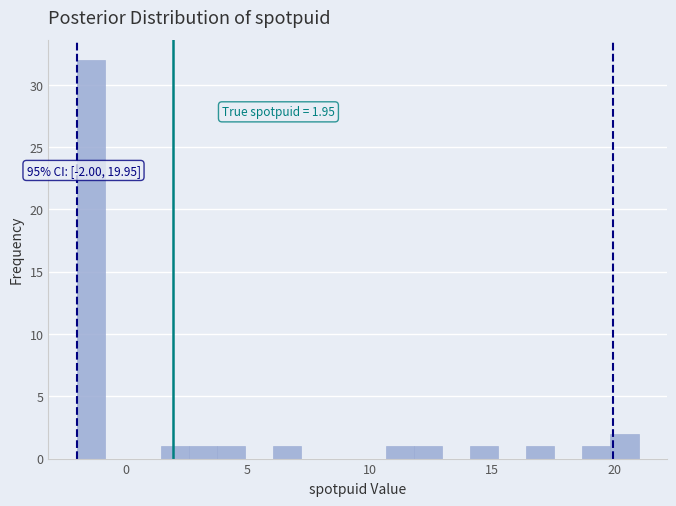

Read against the x-axis, roughly where is the centre of the tallest bar?

-1.5